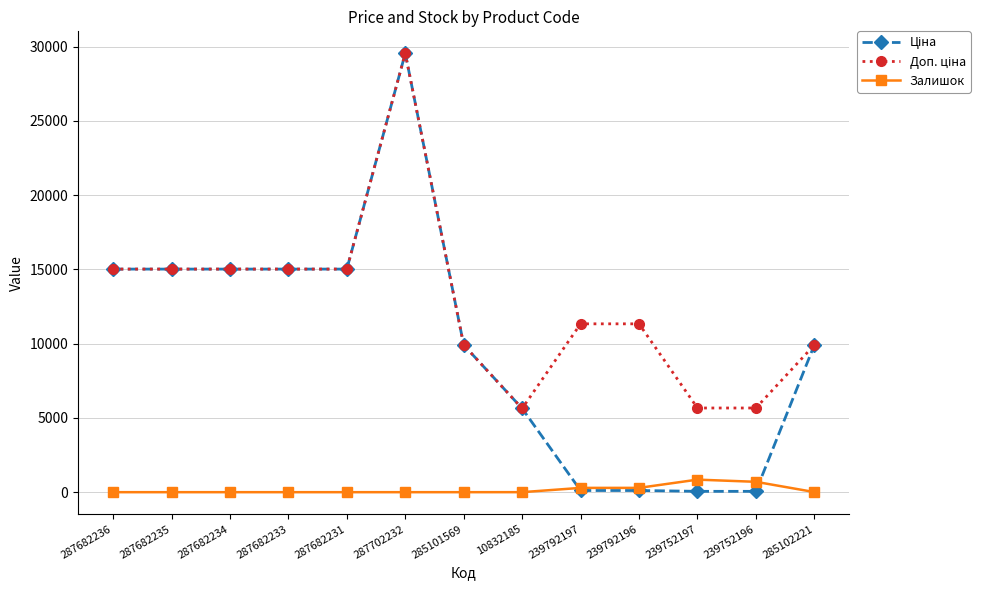

How many lines are shown in the chart?

3